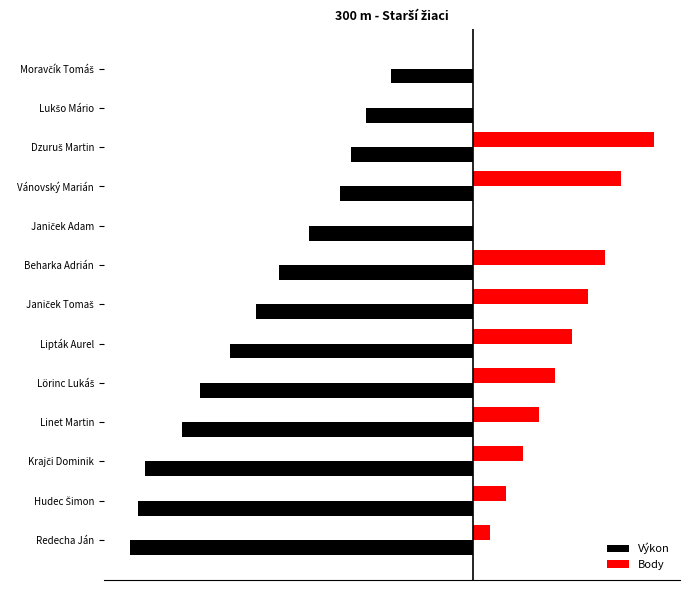

What are all the series names shown in the legend?

Výkon, Body